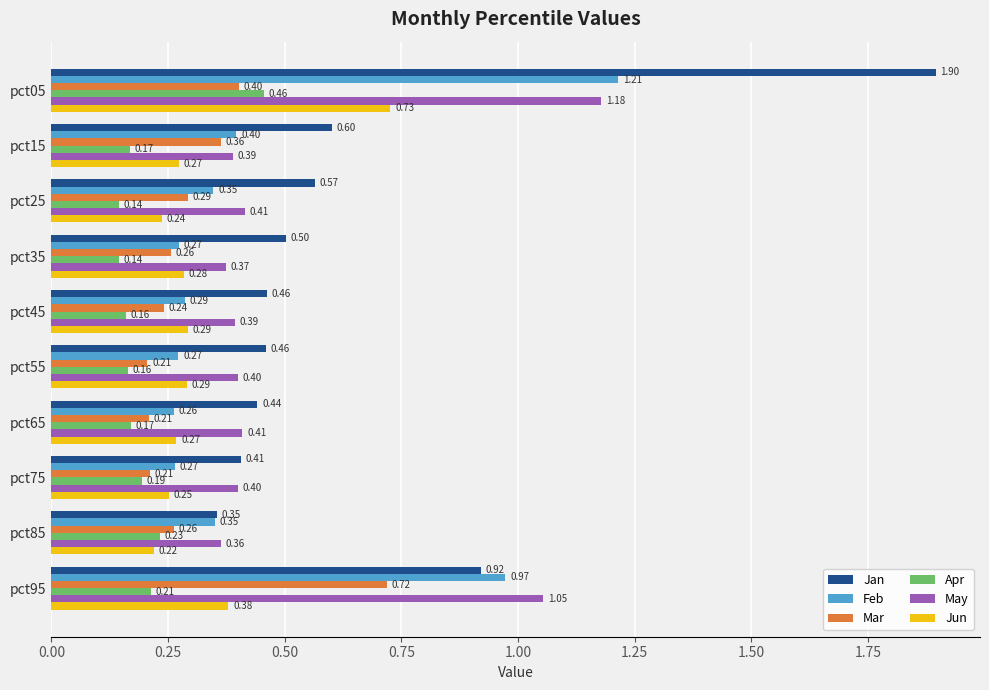

Rank the series by their maximum value, from lowest to highest.

Apr, Mar, Jun, May, Feb, Jan